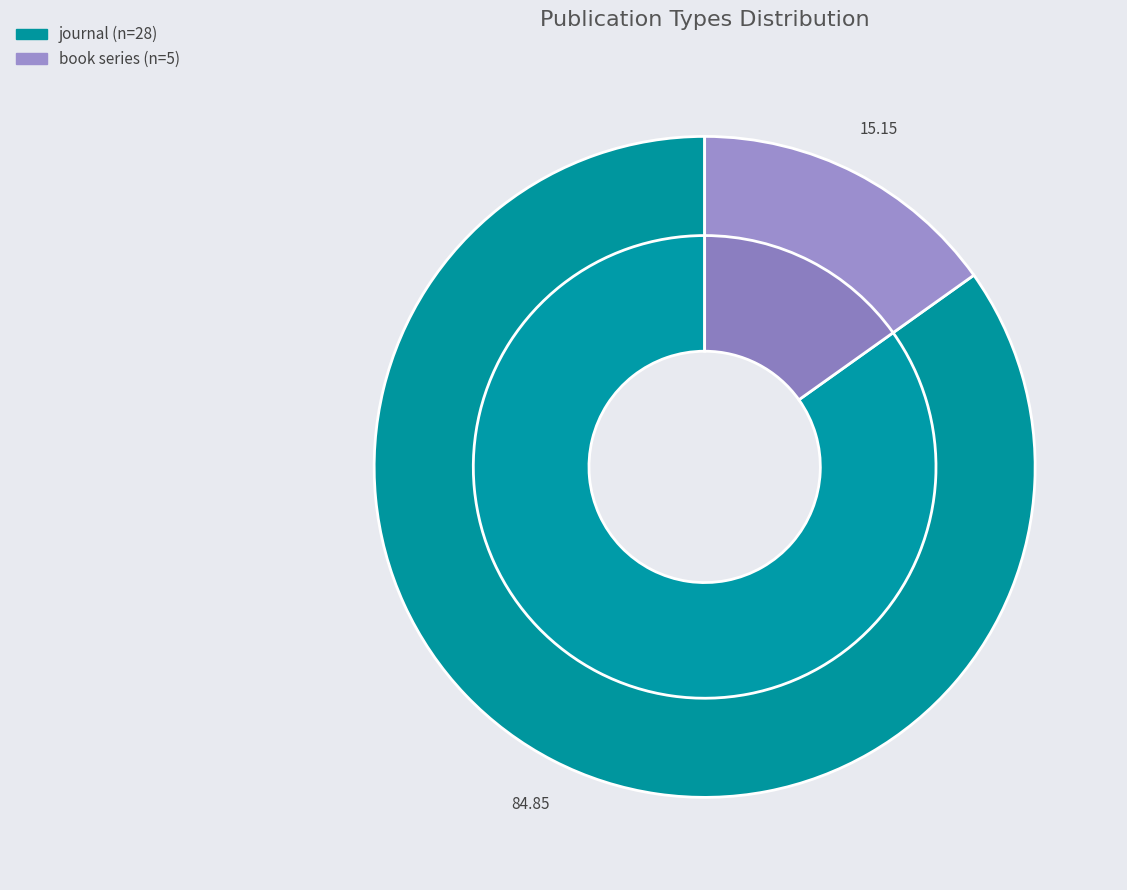

Between other and journal, which is larger?

journal